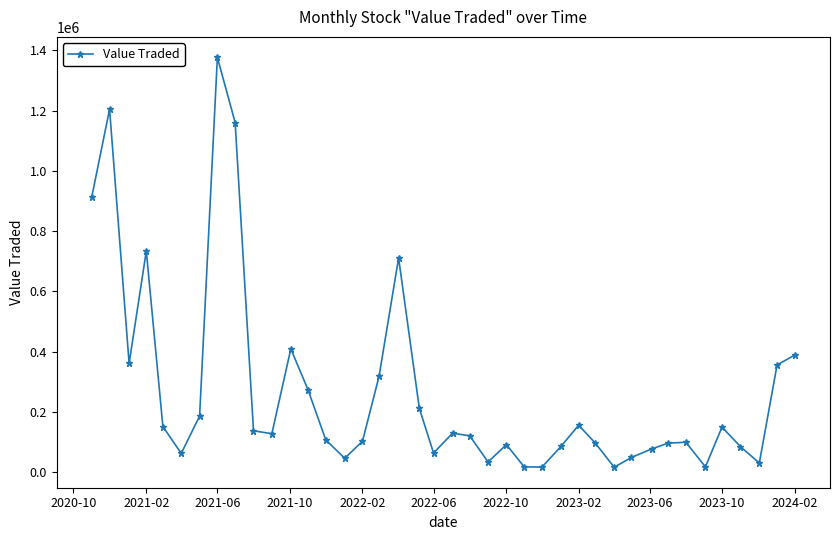

What is the maximum value shown in the chart?

1376771